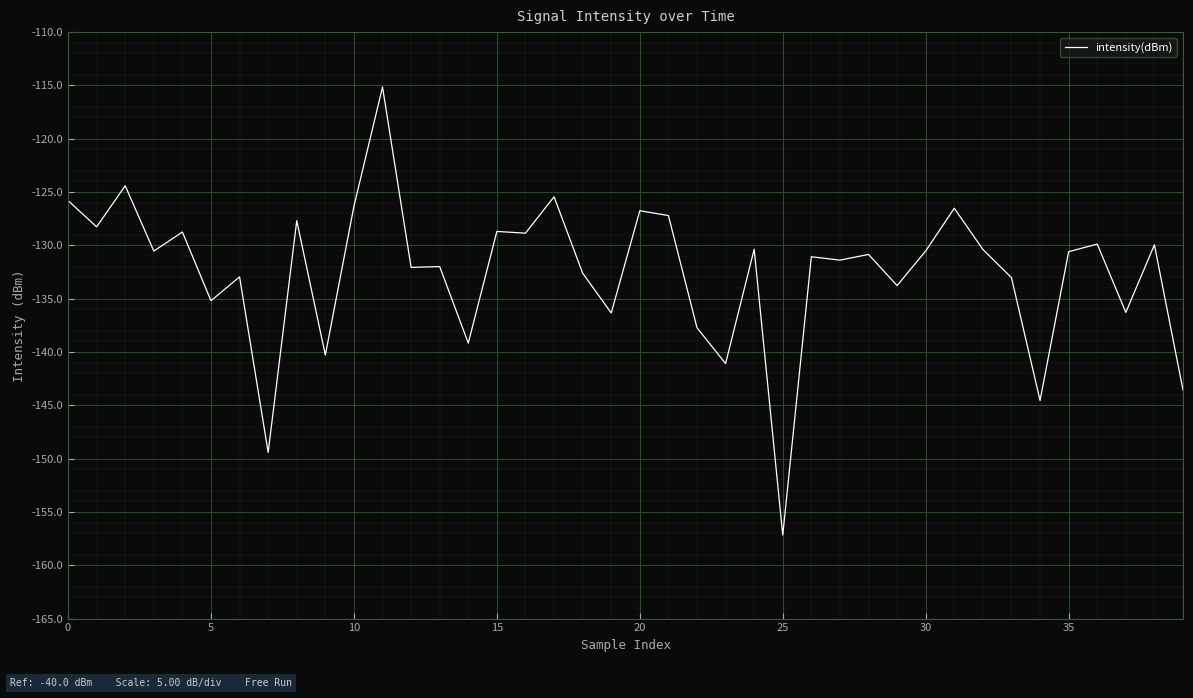

What is the difference between the maximum and minimum values?

42.0